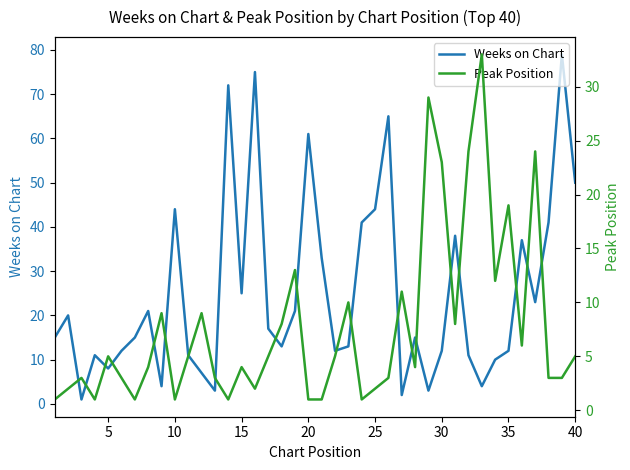

What is the maximum value for Weeks on Chart?

79